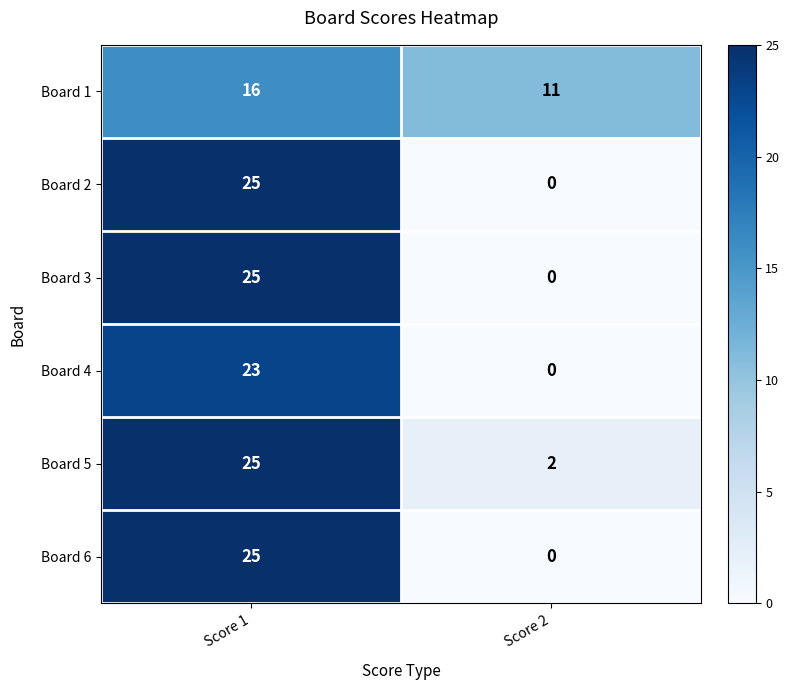

Is it true that Board 2 equals 17 at Score 1?

False